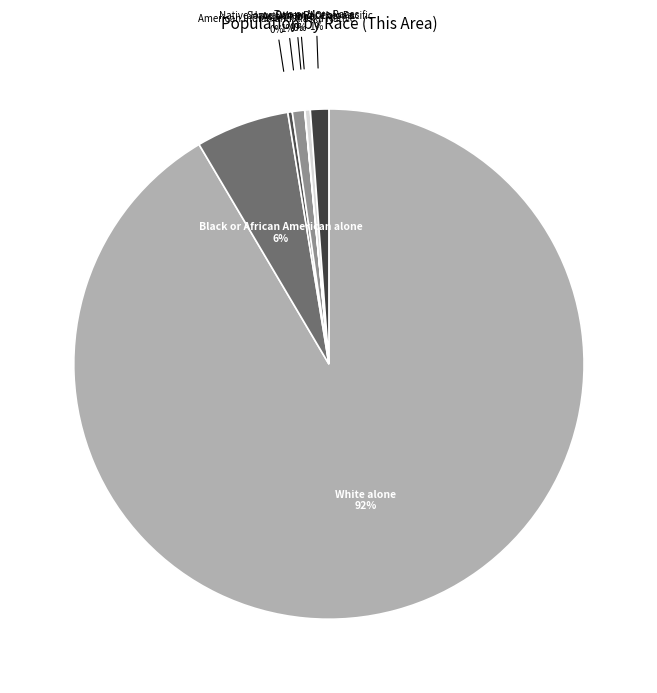

Which category has the biggest portion of the pie?

White alone